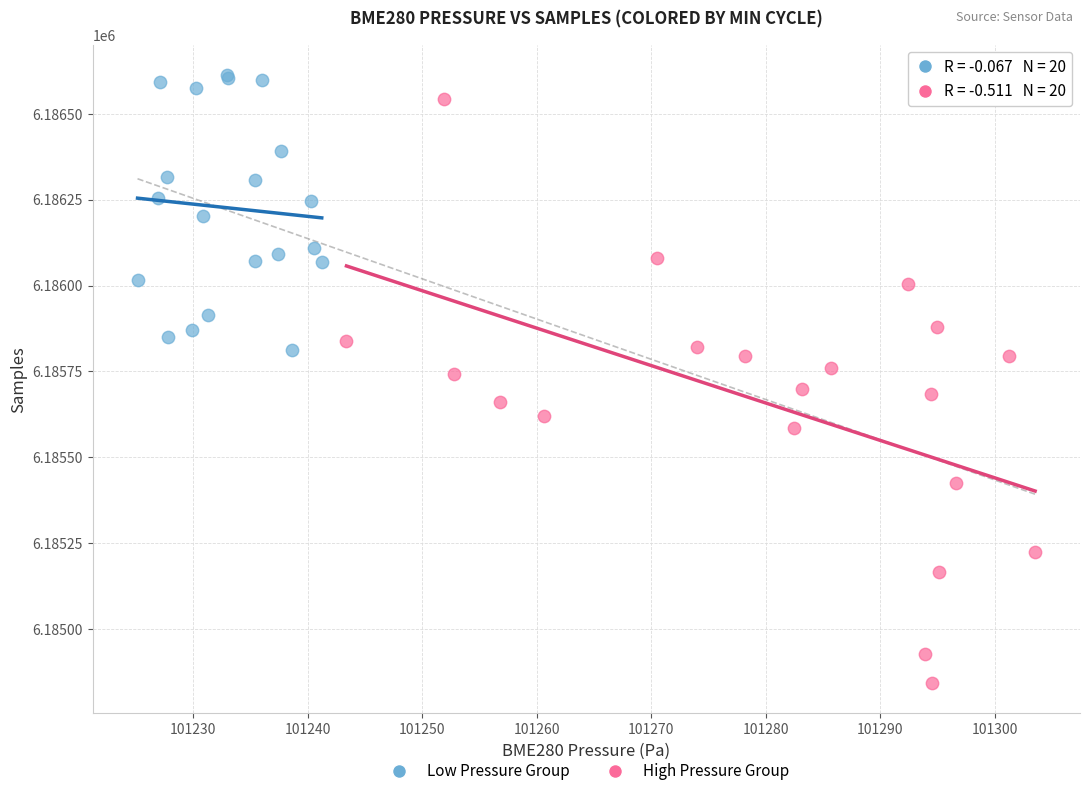

Which series reaches the minimum Y coordinate?

High Pressure Group